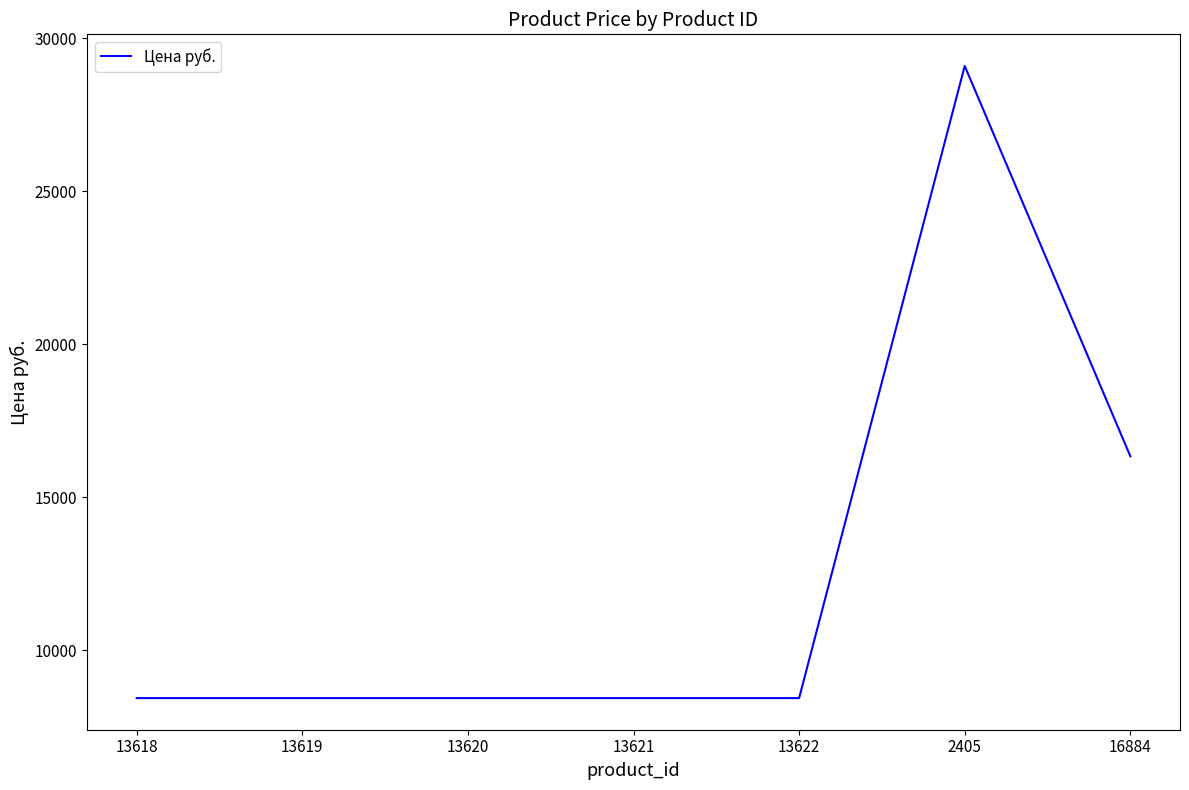

True or false: the data has more than 0 interior local peaks.

True